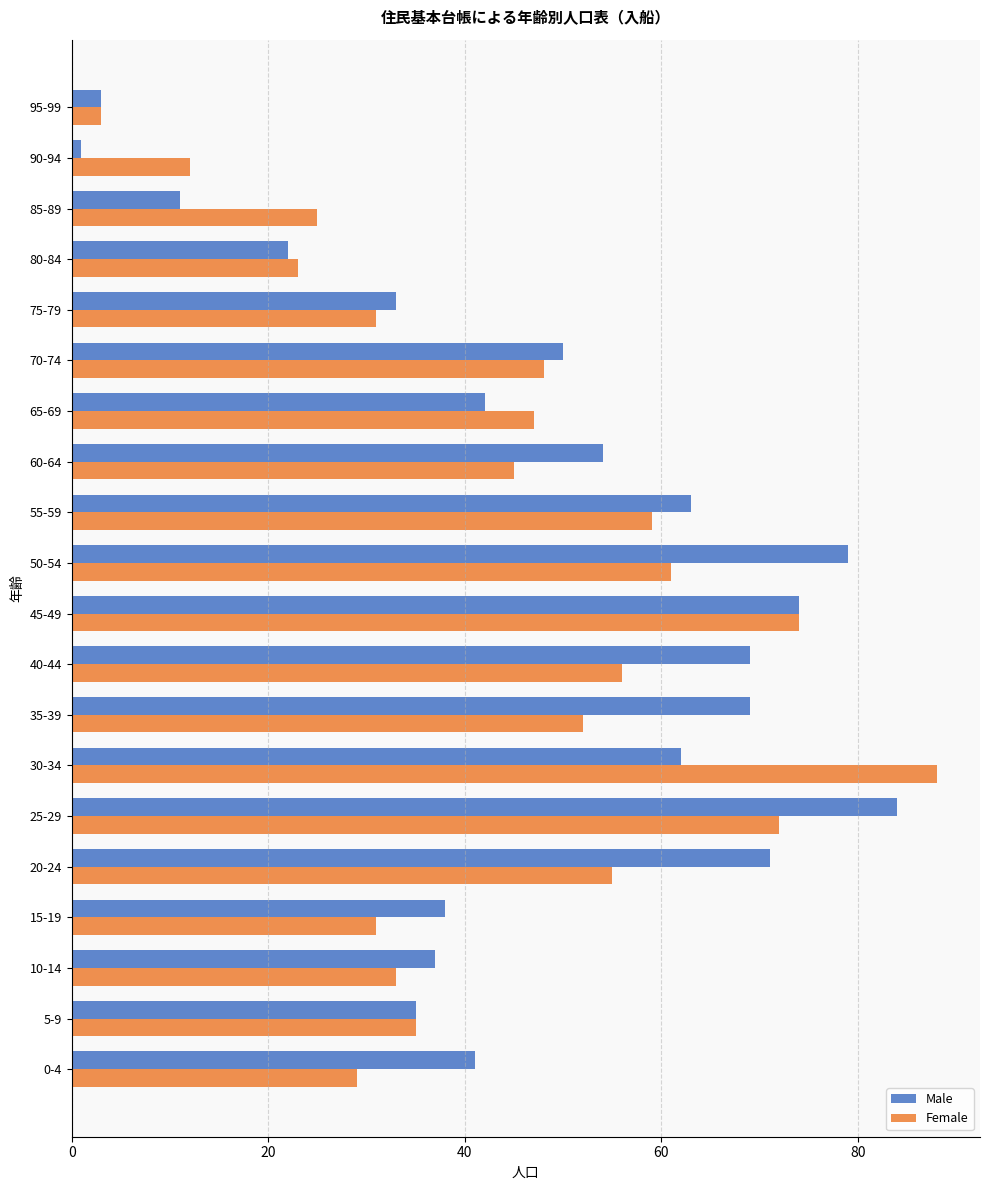

At which category is the sum across all series the highest?

25-29